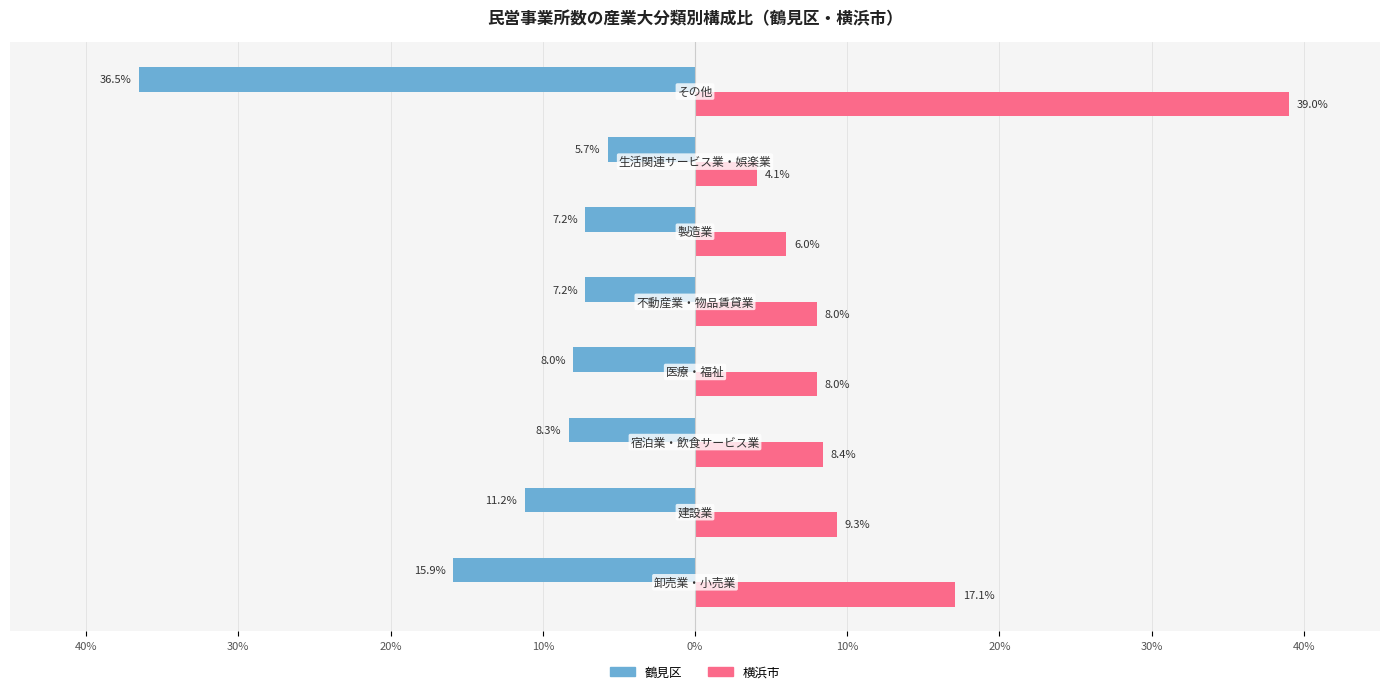

What are all the series names shown in the legend?

鶴見区, 横浜市